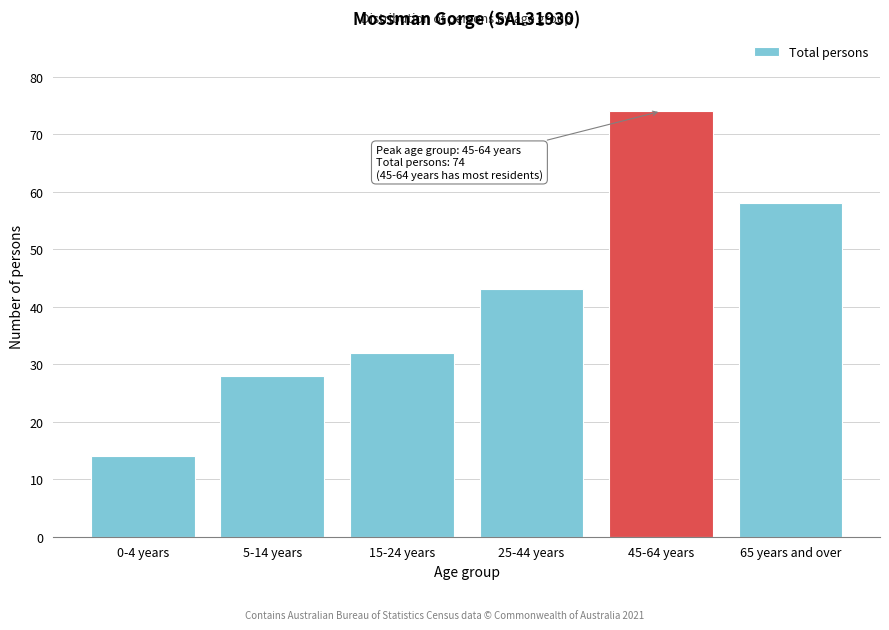

Reading right to left, transcribe all the data shown in this chart.

58	74	43	32	28	14